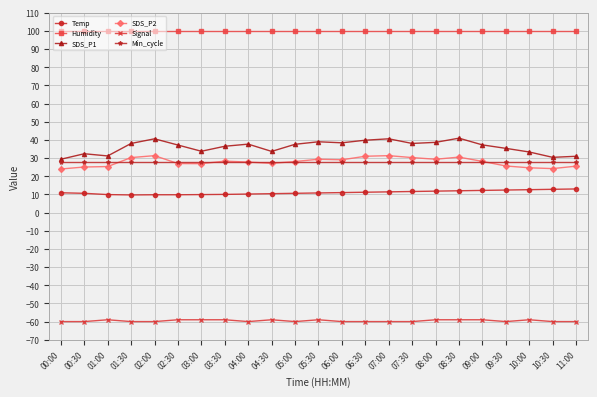

The value of SDS_P1 at 01:00 is 48.1. True or false?

False